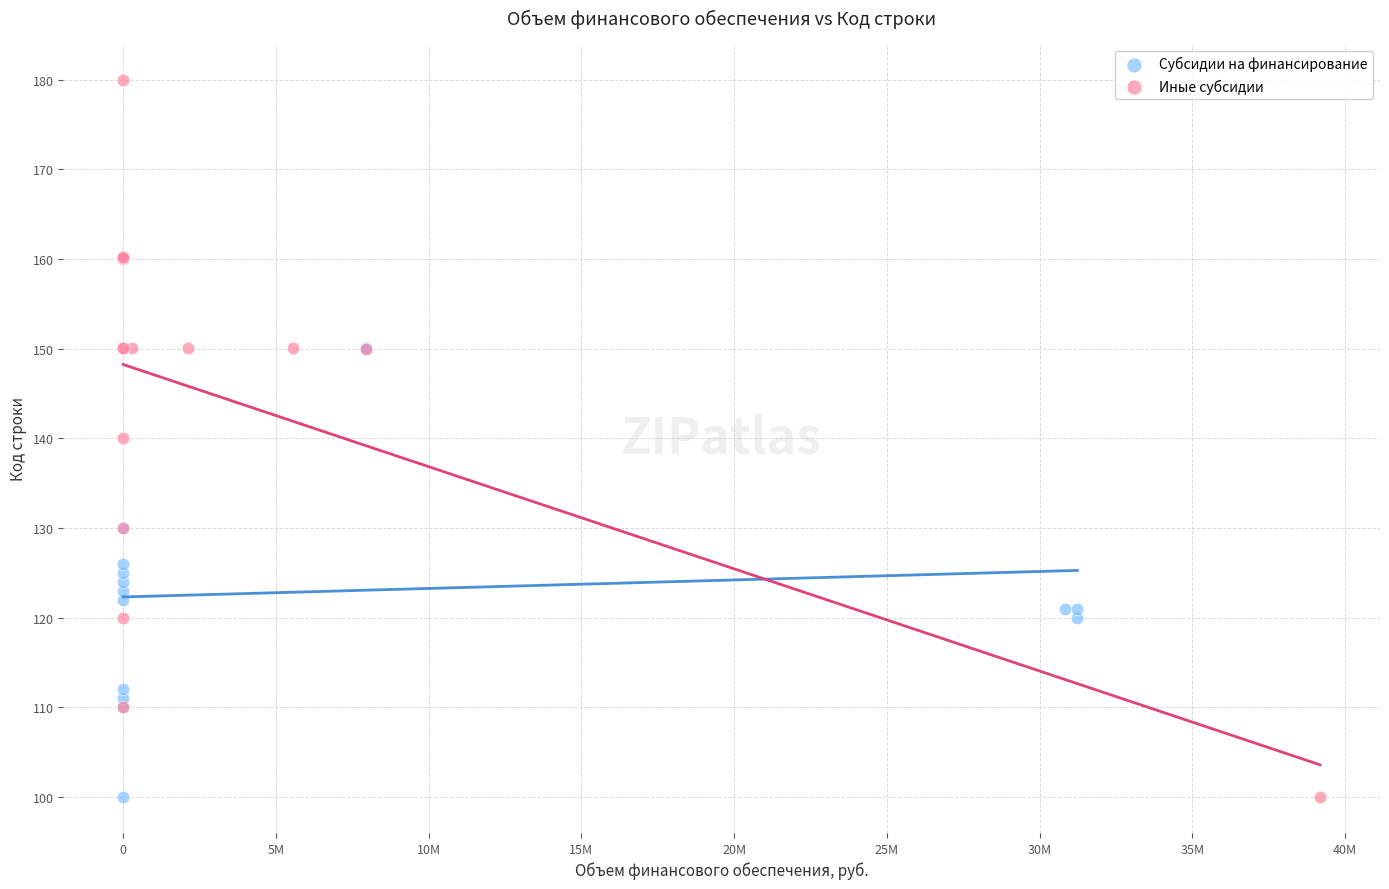

Which series has the widest spread of Y values?

Иные субсидии